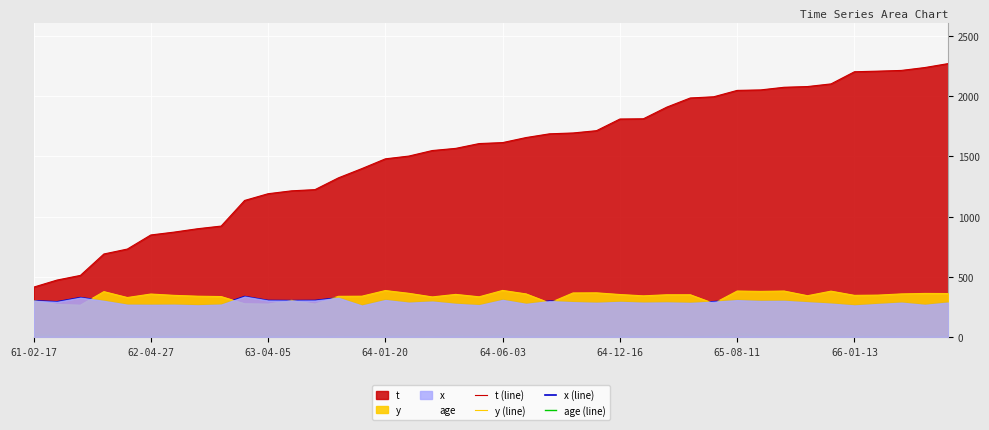

At 31, list the series in order from smallest to largest.

age (line), x (line), y (line), t (line)